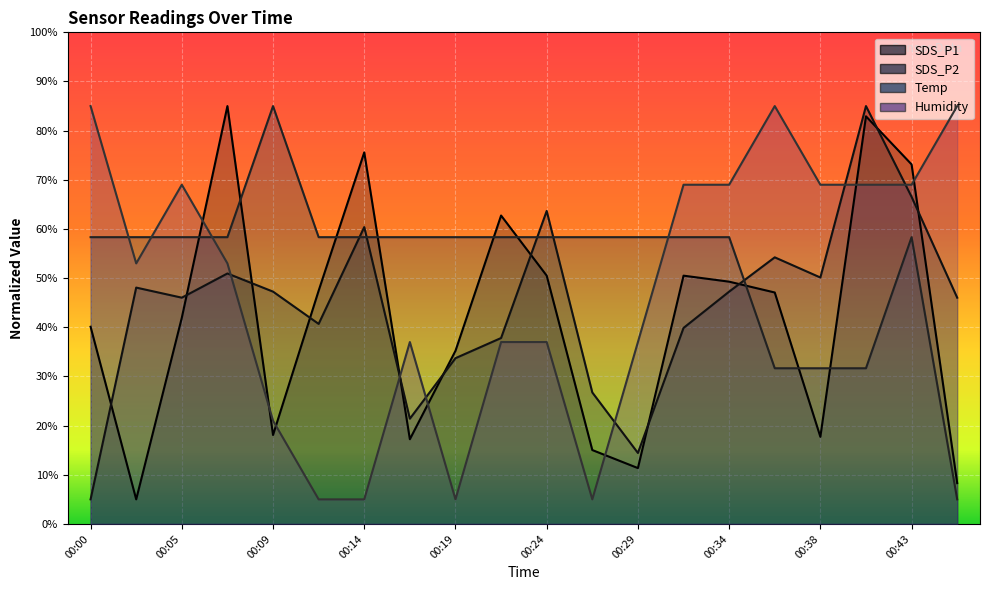

What is the difference between the maximum and second lowest values in the SDS_P1 series?

76.7